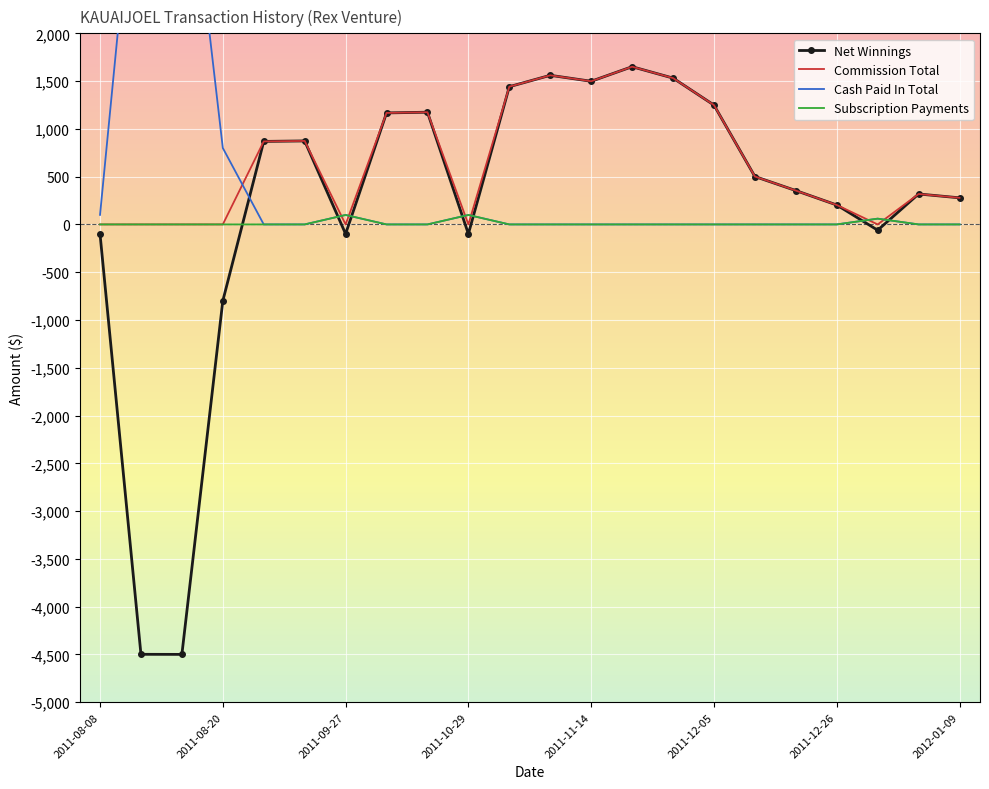

Rank the series by their average value, from lowest to highest.

Subscription Payments, Net Winnings, Cash Paid In Total, Commission Total